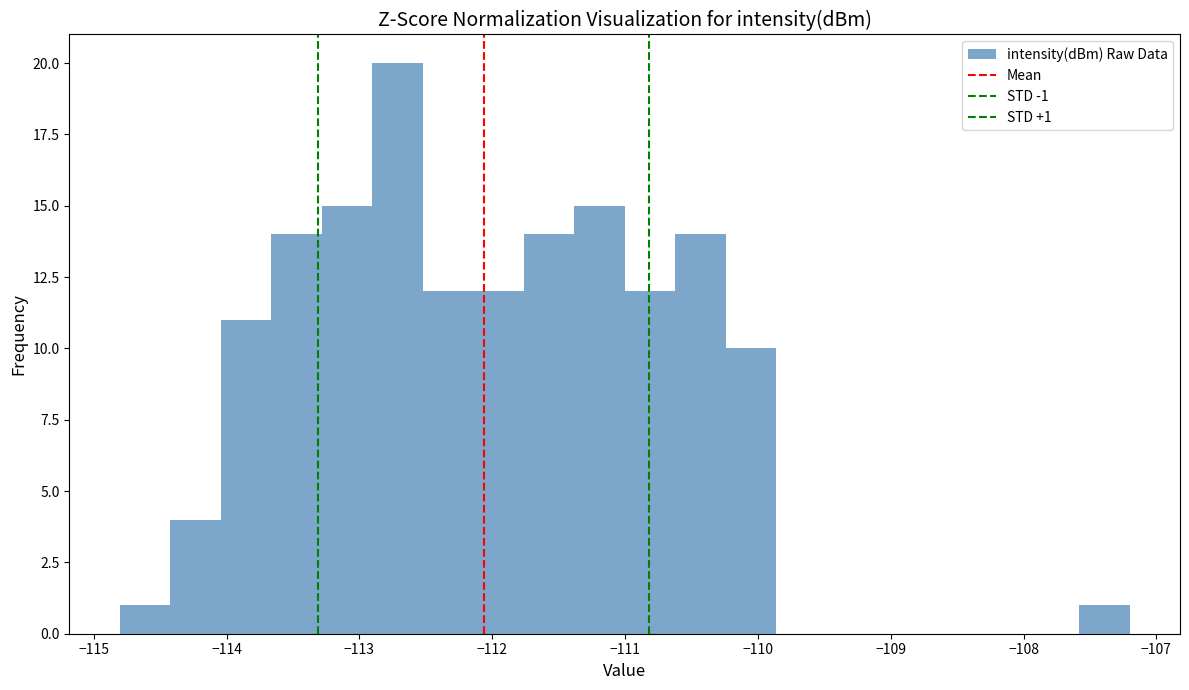

Read against the x-axis, roughly where is the centre of the tallest bar?

-112.7